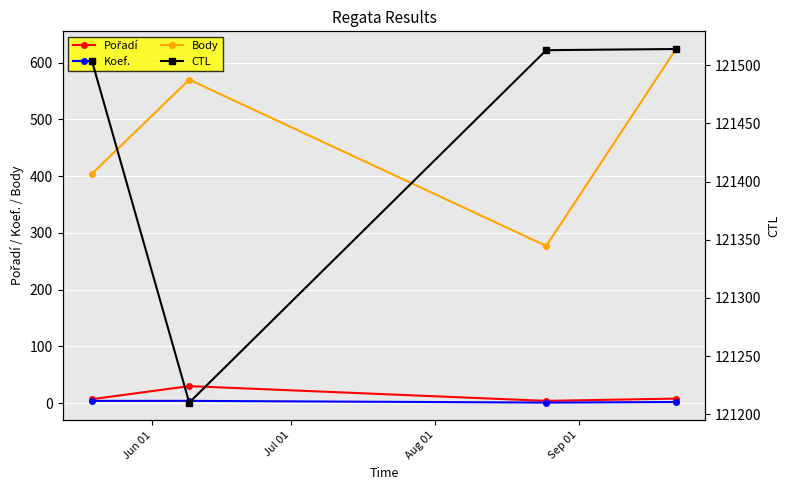

True or false: CTL and Pořadí intersect in this chart.

False